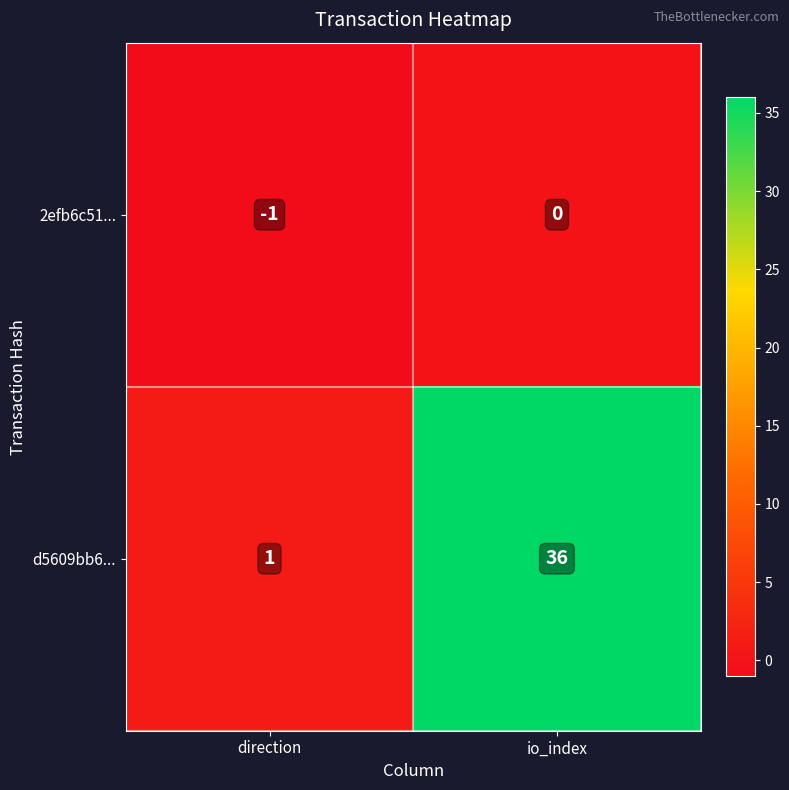

How many series are shown in this chart?

2